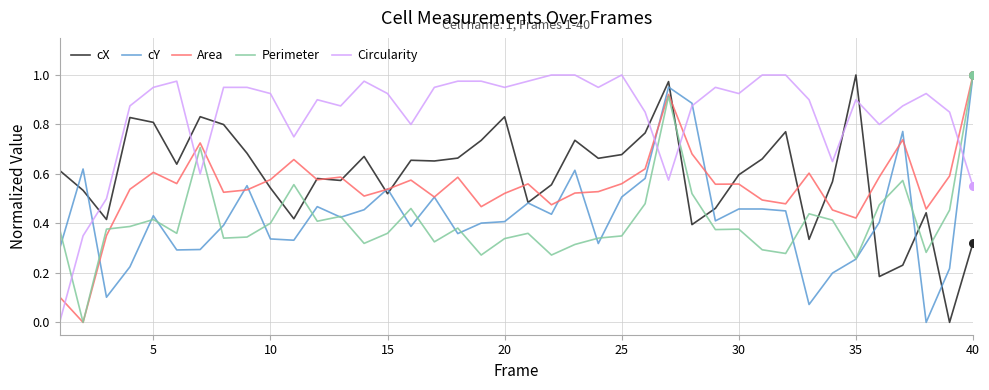

Which series has the largest total across all categories?

Circularity